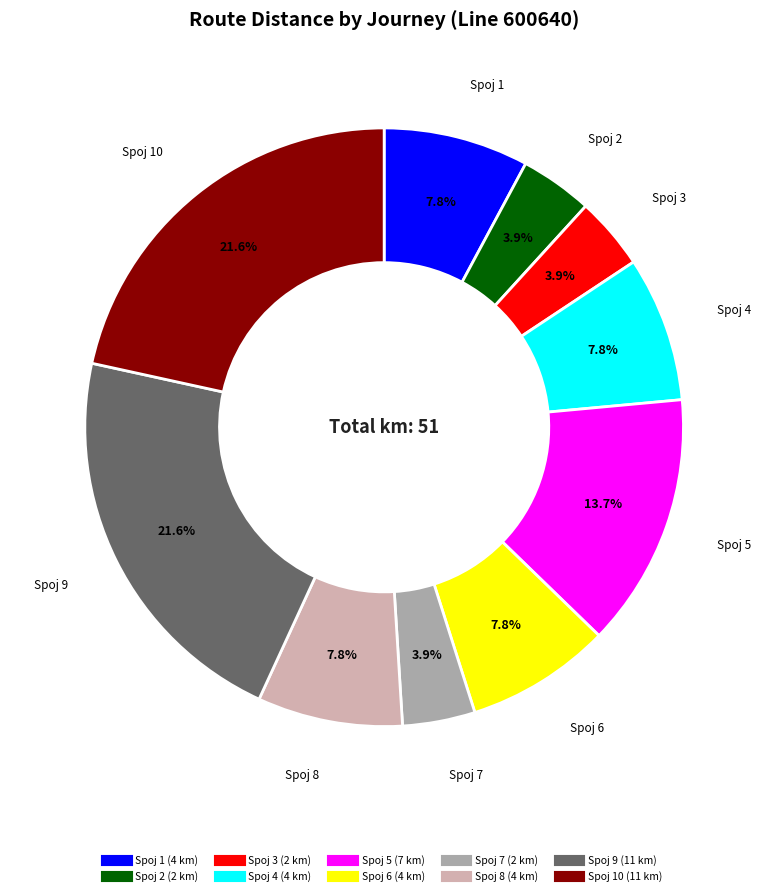

Does any single category account for the majority?

No